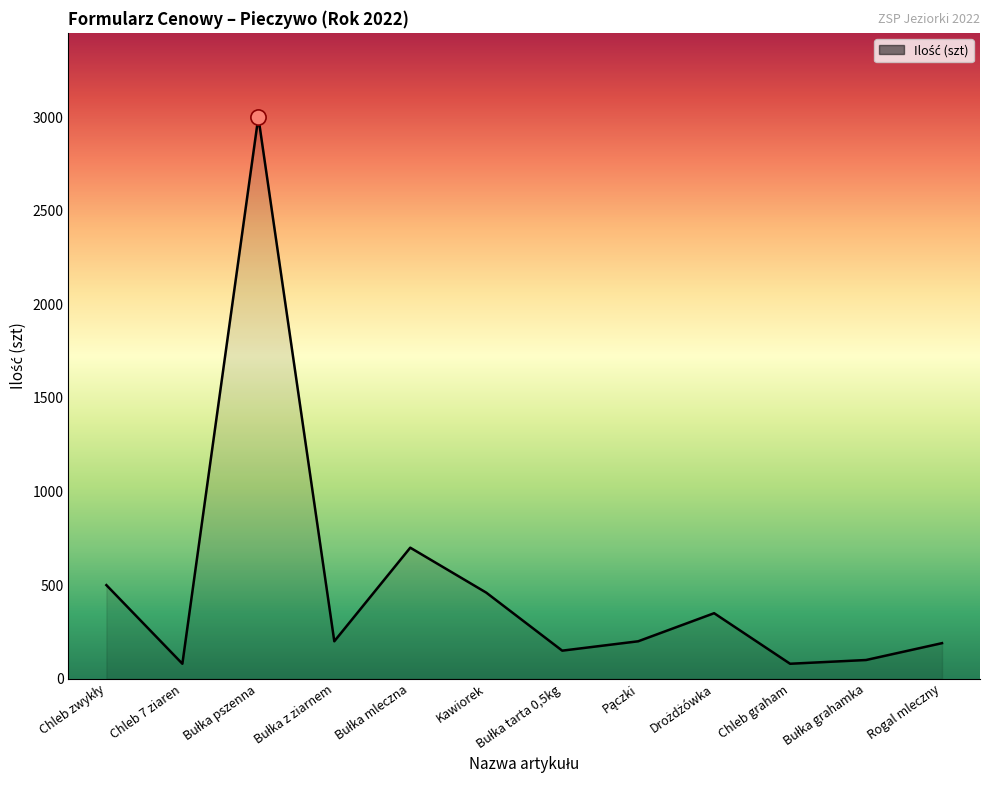

What is the smallest value displayed?

80